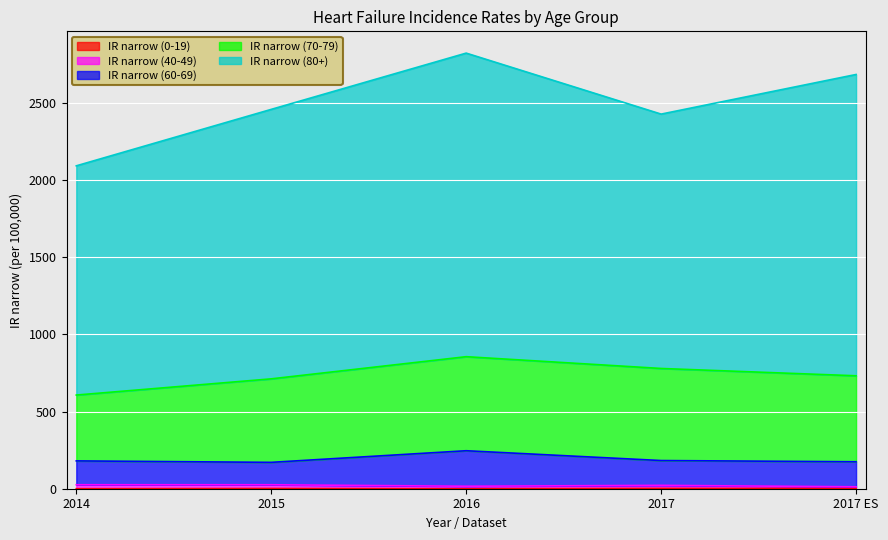

At which category does the chart reach its peak across all series?

2016